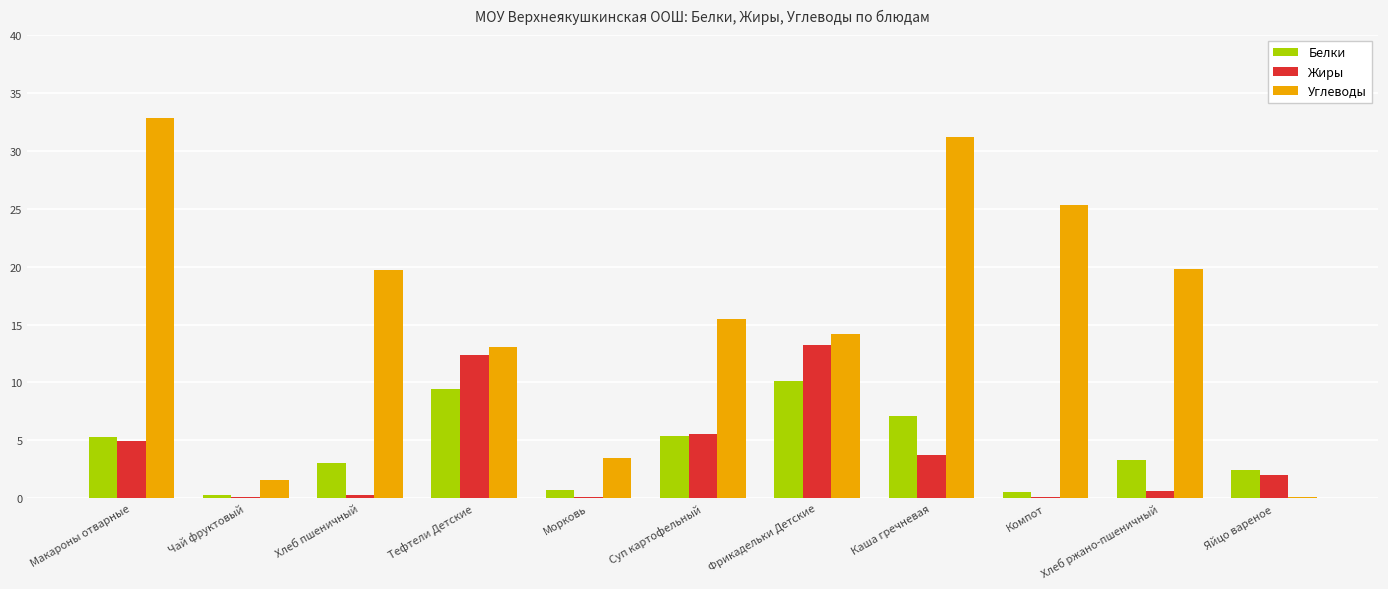

What is the sum of all Белки values?

47.5